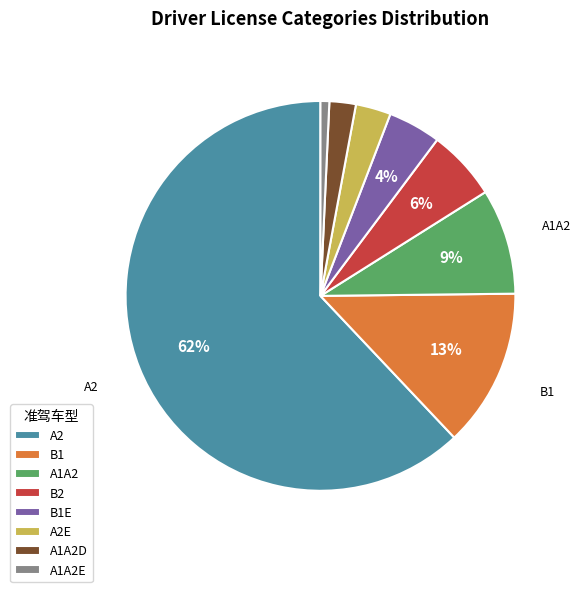

Is there any slice that represents more than half of the pie?

Yes